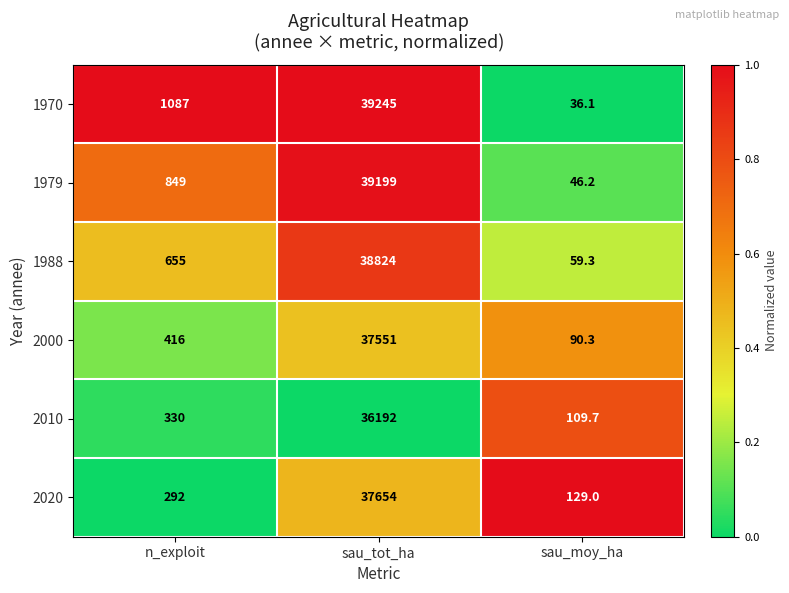

What is the difference between the maximum and second lowest values in the 1970 series?

38158.0